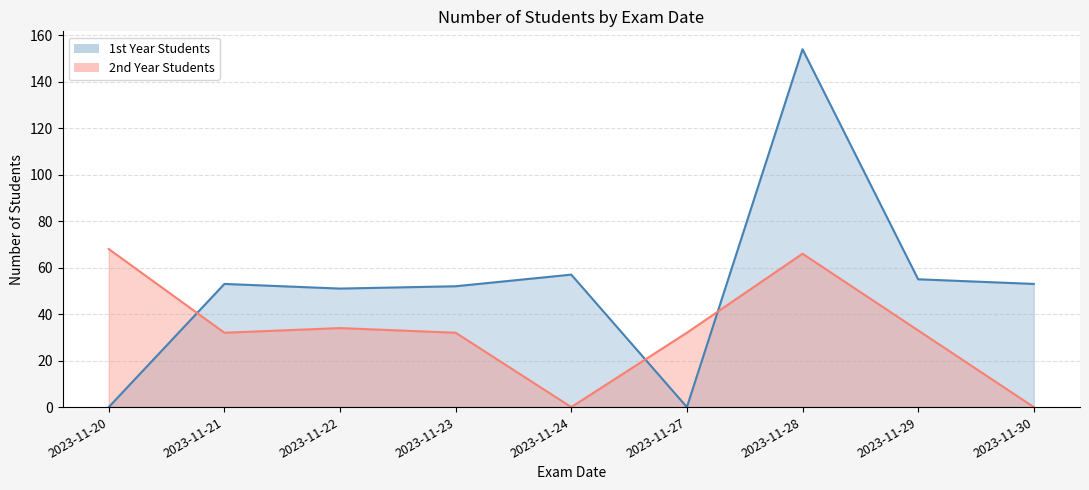

Which series has the largest total across all categories?

1st Year Students